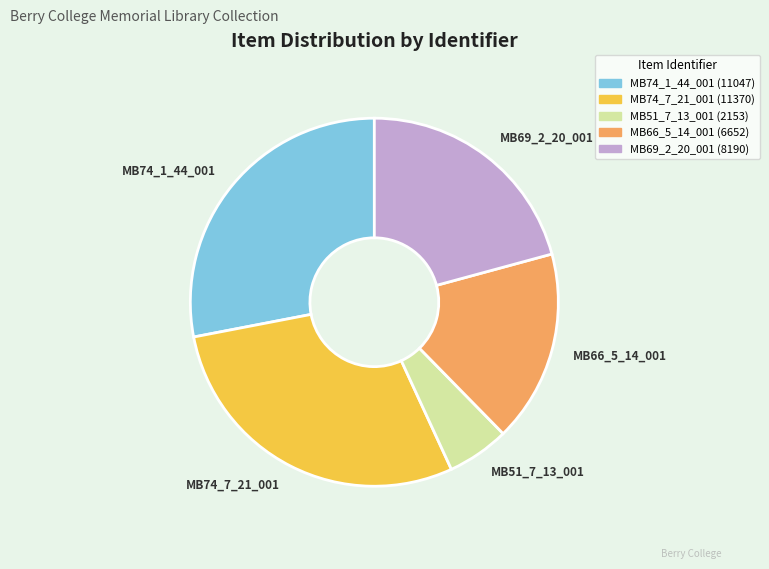

Is the sum of MB74_1_44_001 and MB74_7_21_001 greater than half?

Yes